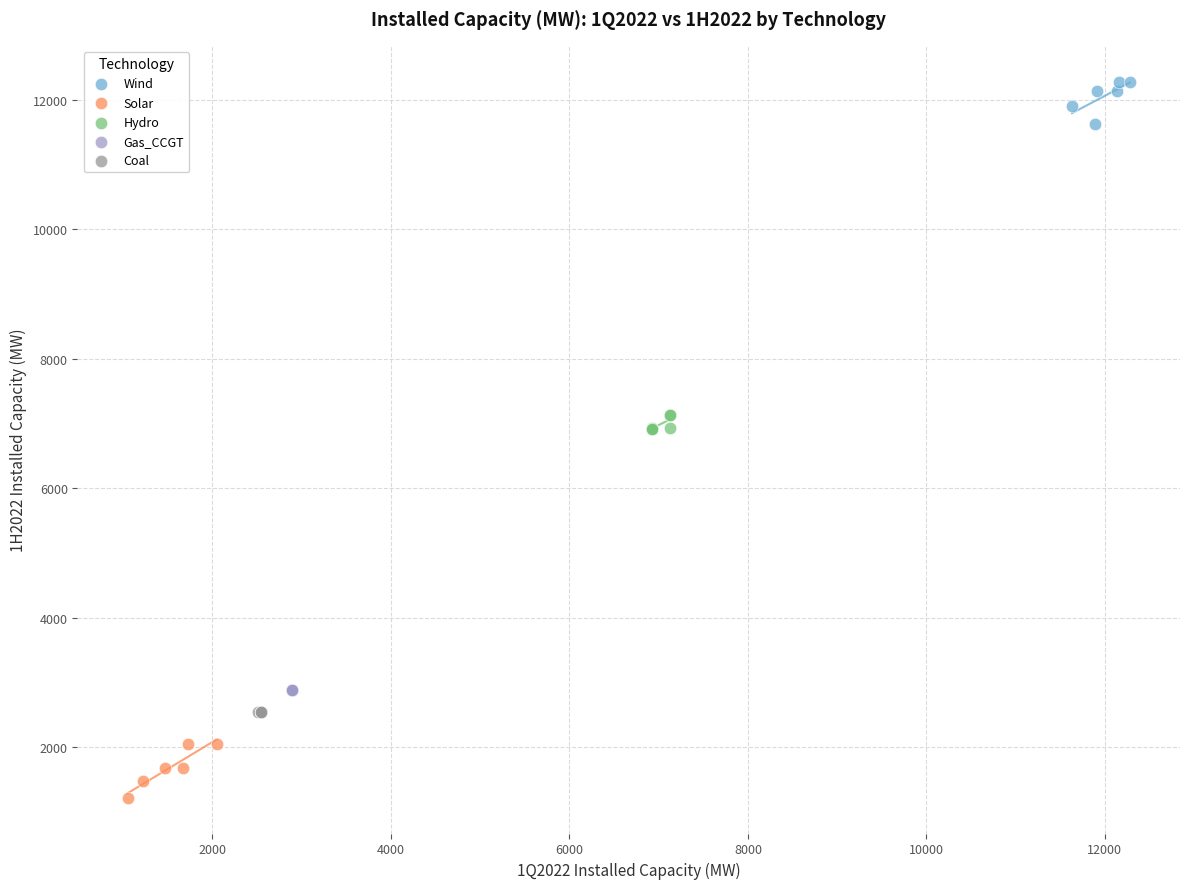

Which series contains the lowest Y value?

Solar